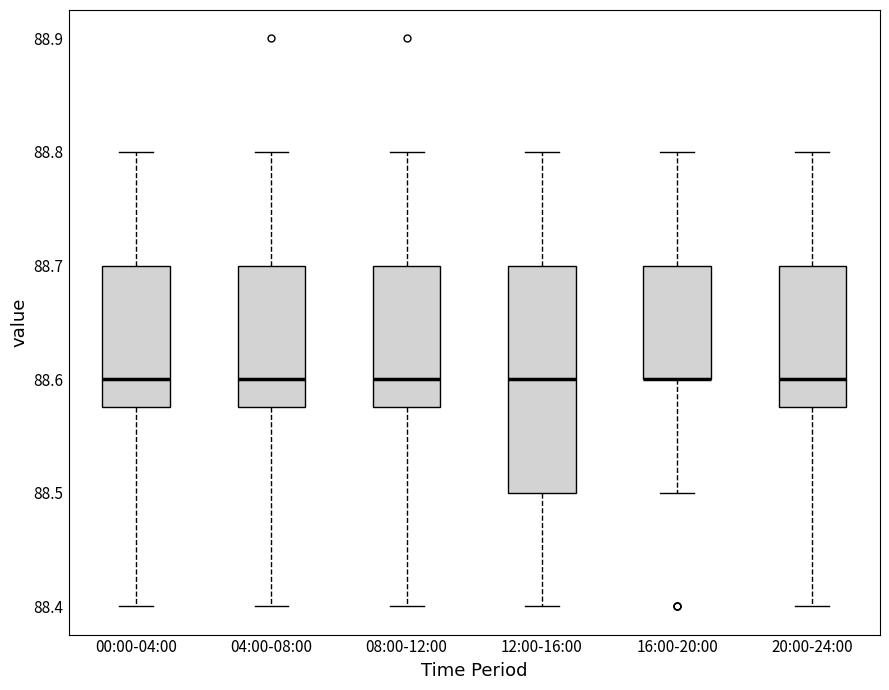

Where does the upper whisker of the box for 12:00-16:00 end on the y-axis? The values are not printed on the chart, so give them approximately, as read against the axis.

88.80